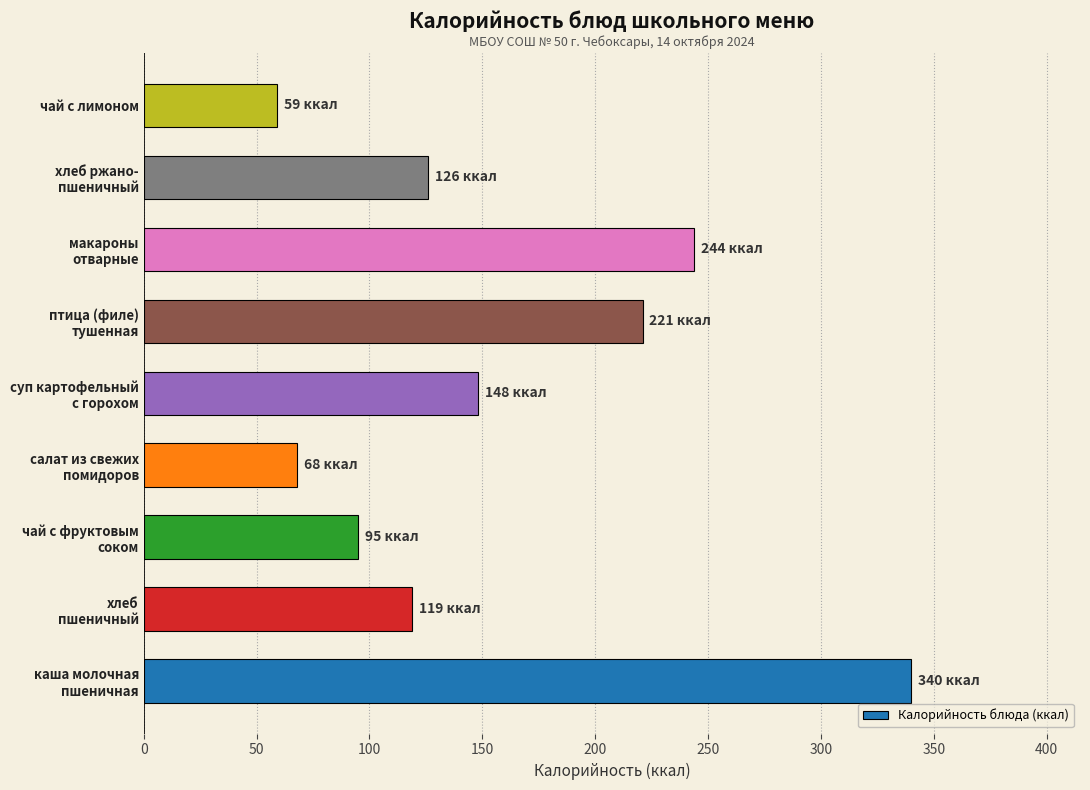

Reading bottom to top, what are all the values shown in this chart?

340	119	95	68	148	221	244	126	59